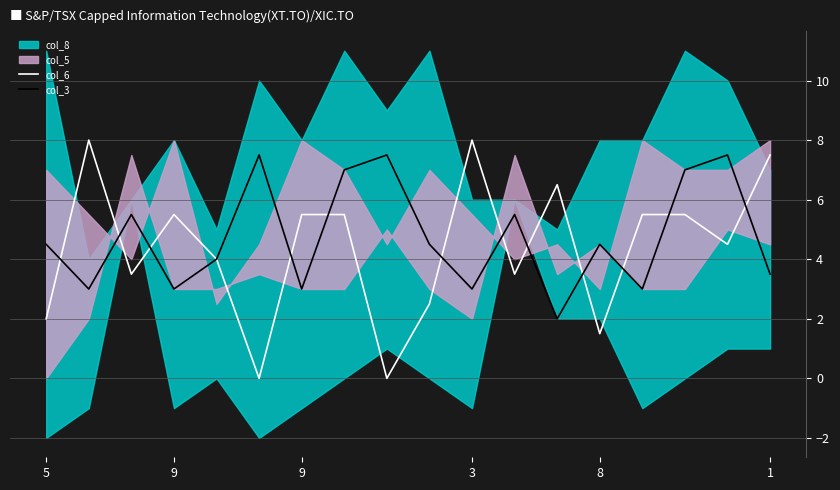

In col_3, how many points are higher than both neighbors (excluding endpoints)?

6